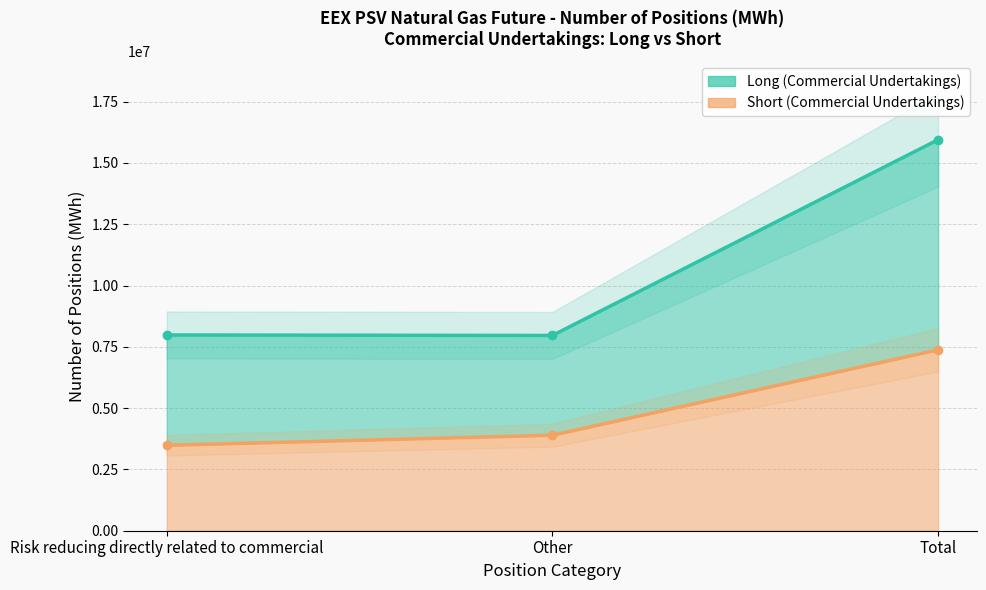

What is the label of the 3rd point from the right?

Risk reducing directly related to commercial